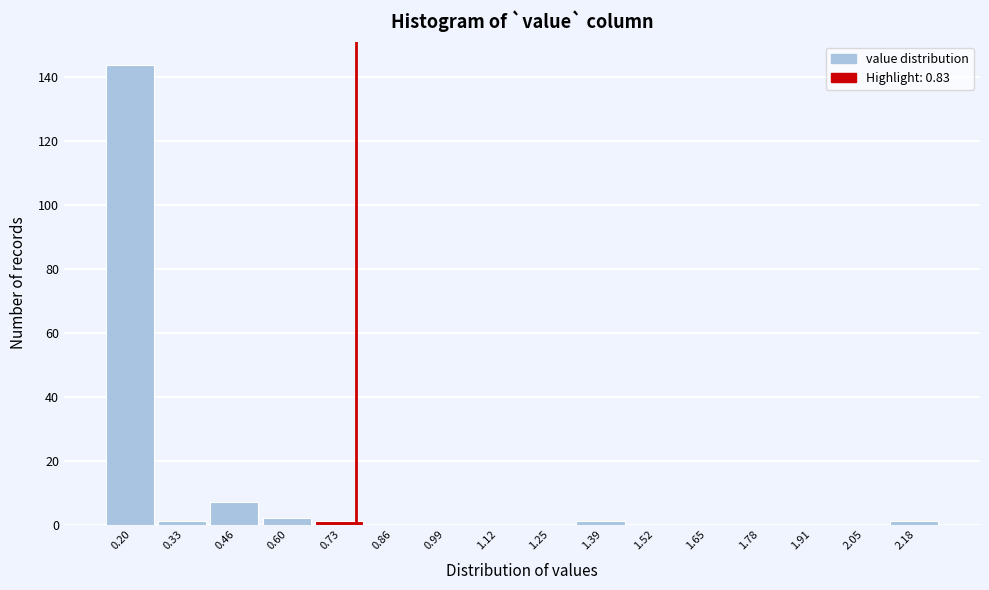

Reading right to left, extract all data points from this chart.

2.18=1	2.05=0	1.91=0	1.78=0	1.65=0	1.52=0	1.39=1	1.25=0	1.12=0	0.99=0	0.86=0	0.73=1	0.60=2	0.46=7	0.33=1	0.20=144